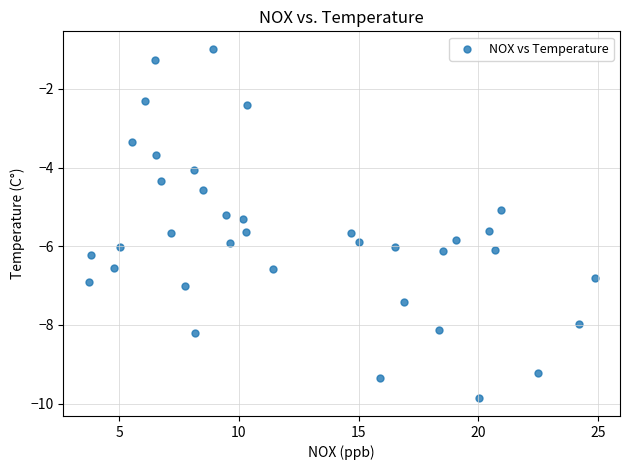

What is the range of X values (max minus min)?

21.1